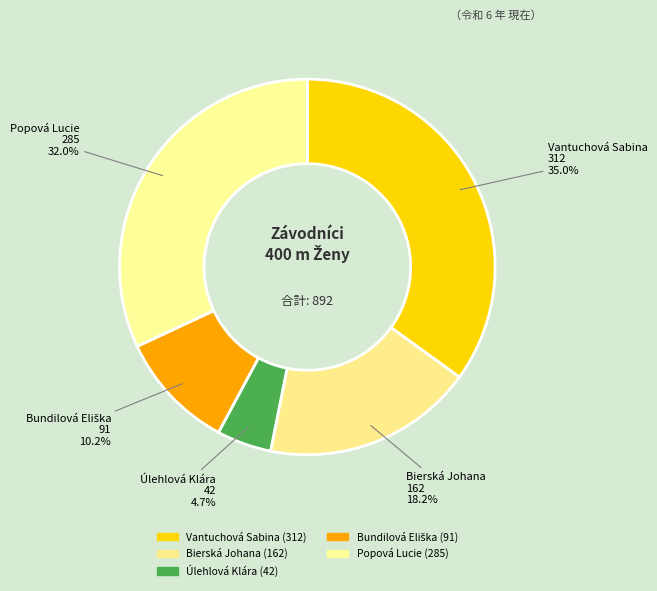

Combined, do Popová Lucie and Bundilová Eliška account for over 50%?

No